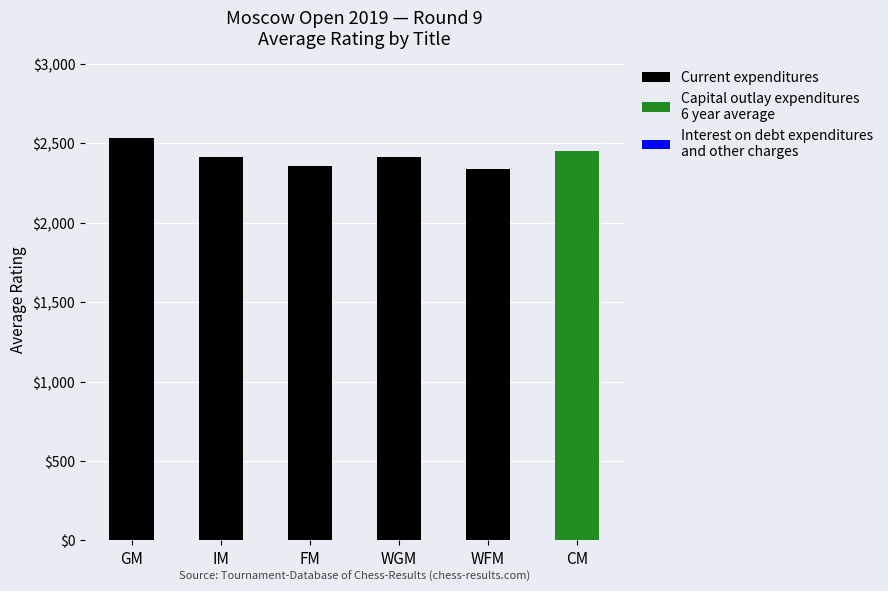

What is the total value across all series at GM?

2531